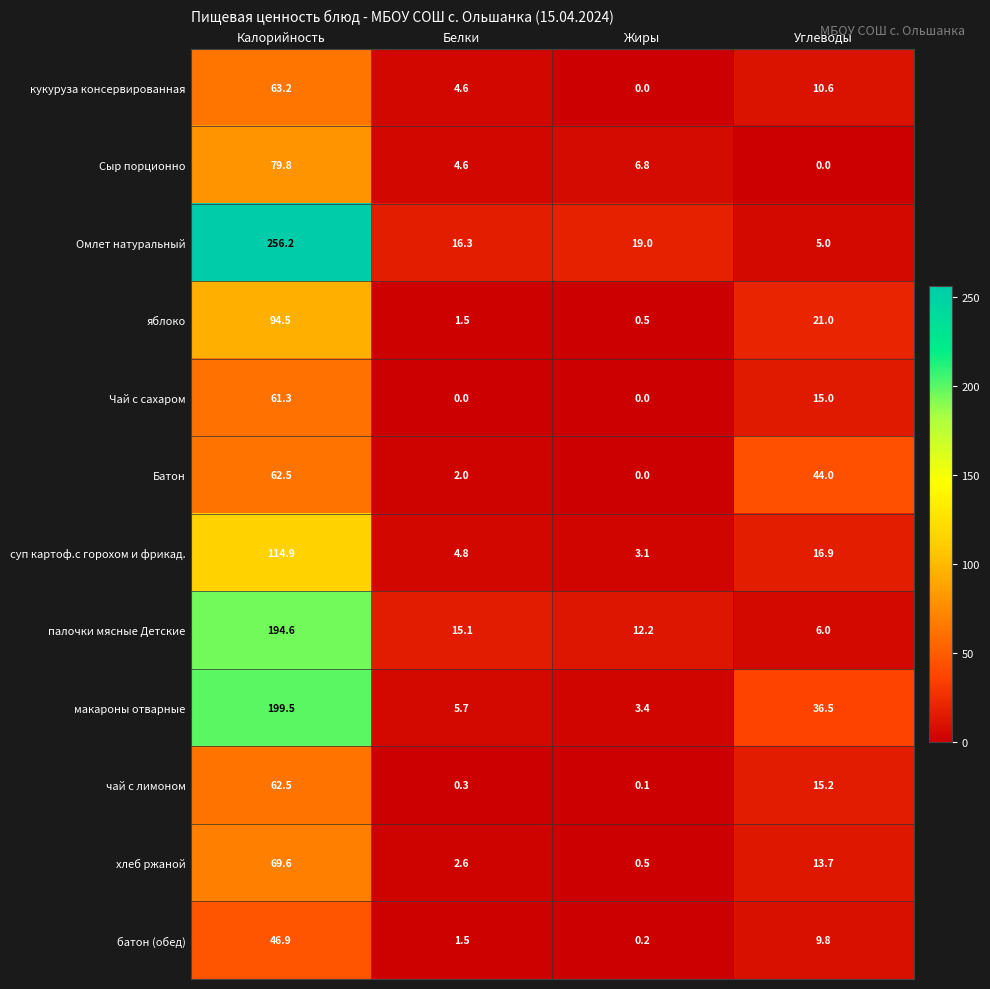

At which category is the sum across all series the highest?

Калорийность